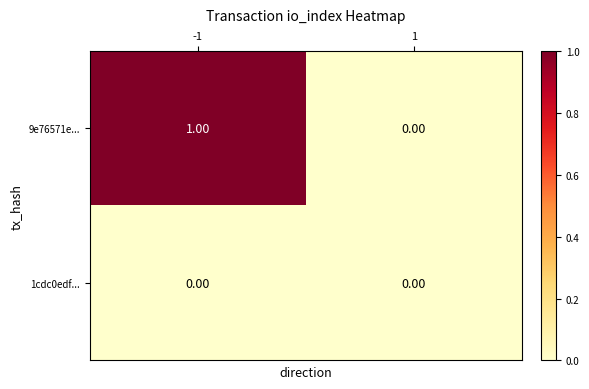

Between -1 and 1, which series saw the biggest shift?

9e76571e...